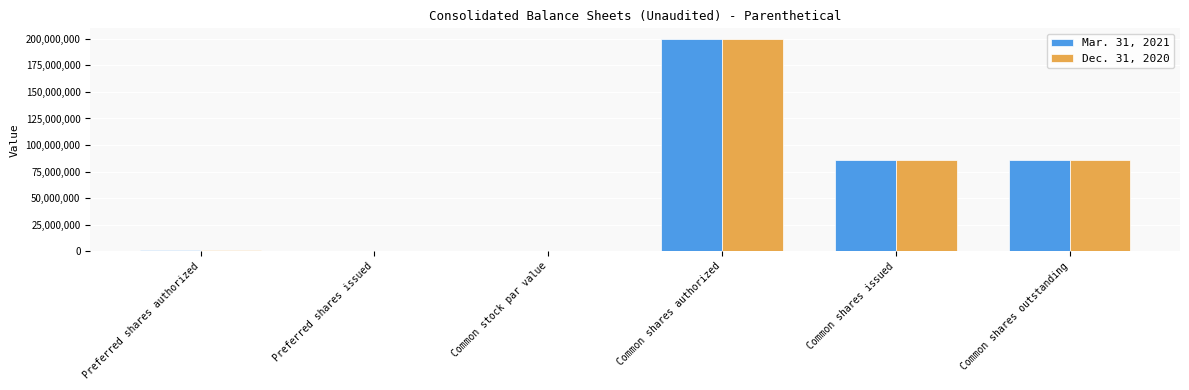

True or false: Mar. 31, 2021 has a value of -97686369.6 at Preferred shares issued.

False